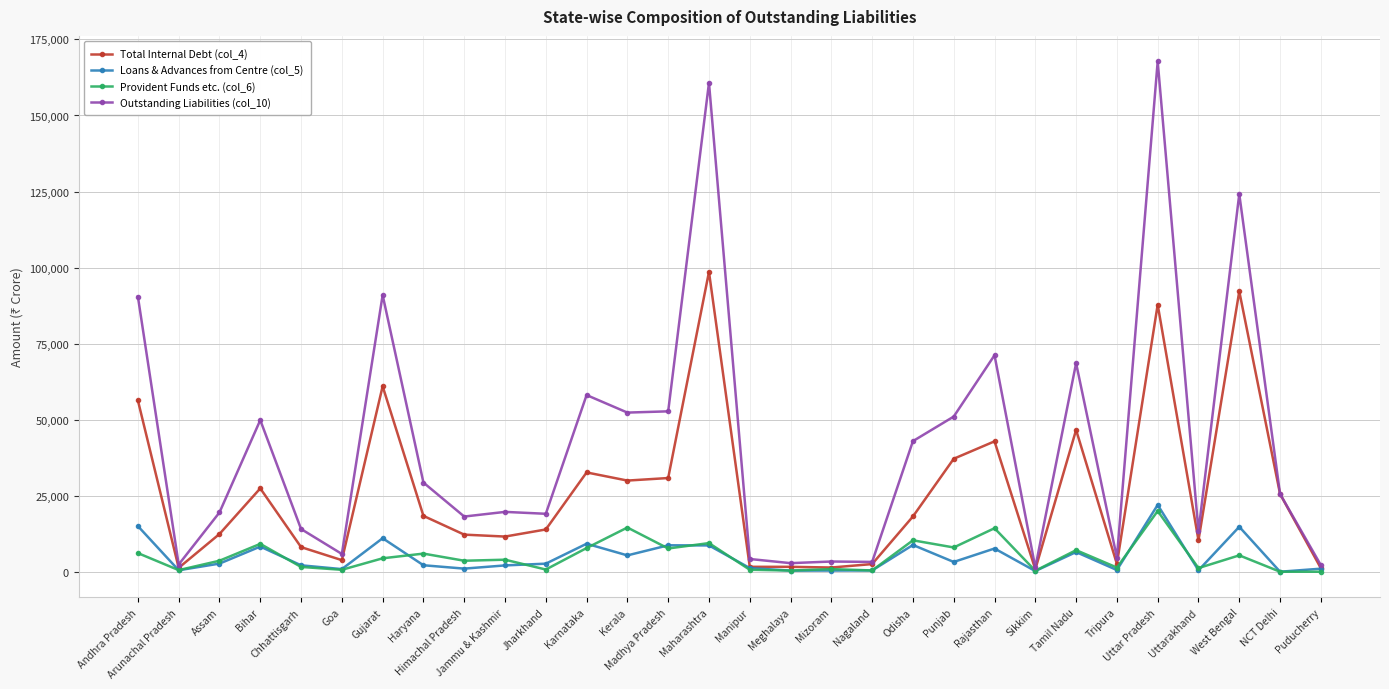

Rank the series by their maximum value, from highest to lowest.

Outstanding Liabilities (col_10), Total Internal Debt (col_4), Loans & Advances from Centre (col_5), Provident Funds etc. (col_6)